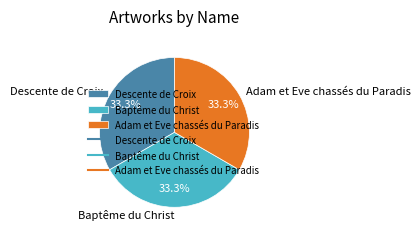

Approximately how many times larger is the value at Adam et Eve chassés du Paradis compared to Descente de Croix?

1.0